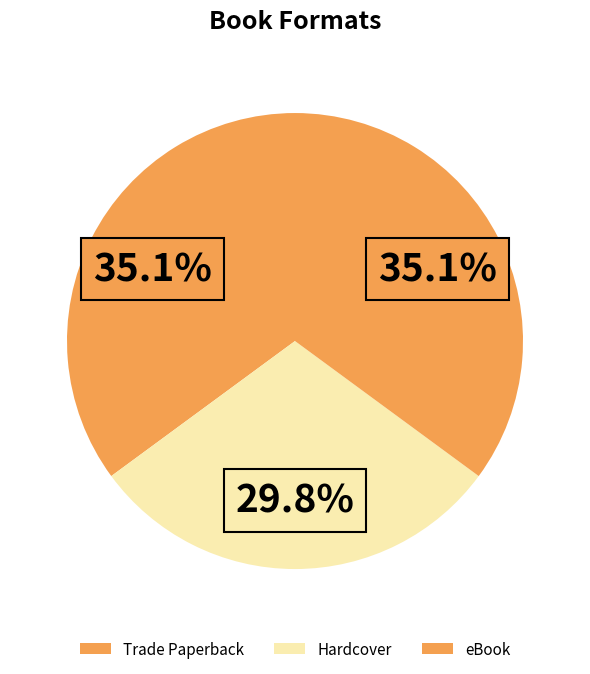

Which has a higher value, Trade Paperback or eBook?

Trade Paperback